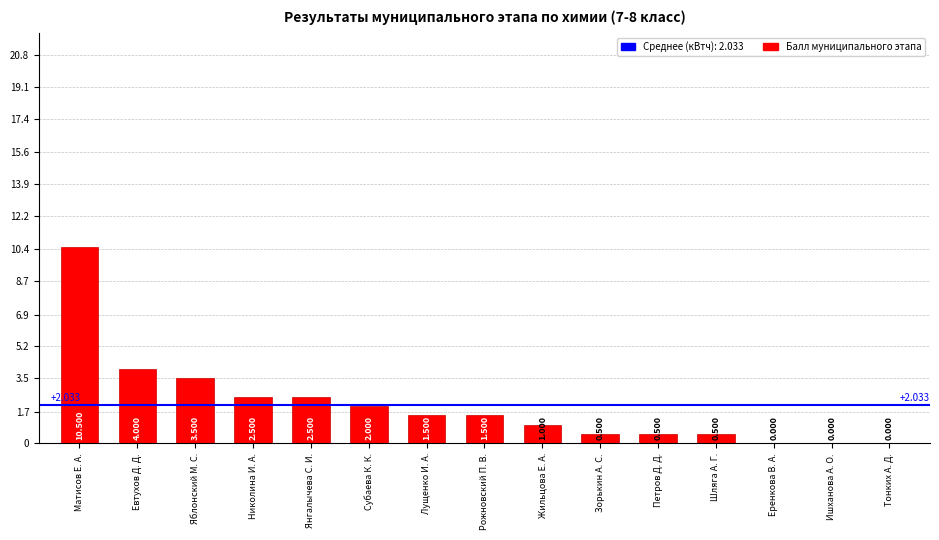

The value at Субаева К. К. is 3.0. True or false?

False